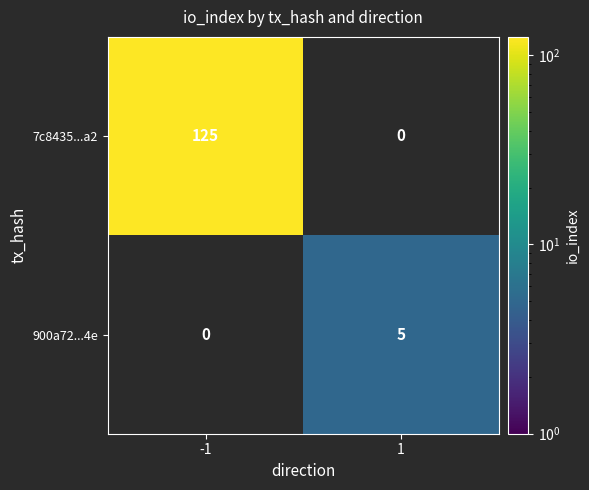

Rank the series at 1 from highest to lowest value.

900a72...4e, 7c8435...a2